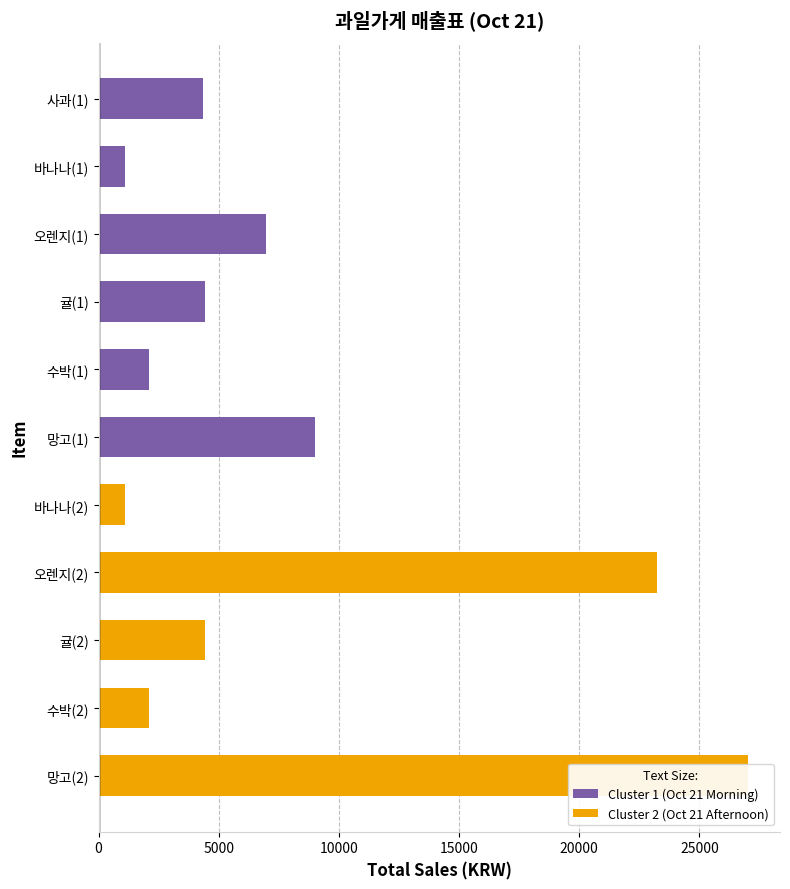

List the labels in order of value, smallest first.

바나나(1), 바나나(2), 수박(1), 수박(2), 사과(1), 귤(1), 귤(2), 오렌지(1), 망고(1), 오렌지(2), 망고(2)